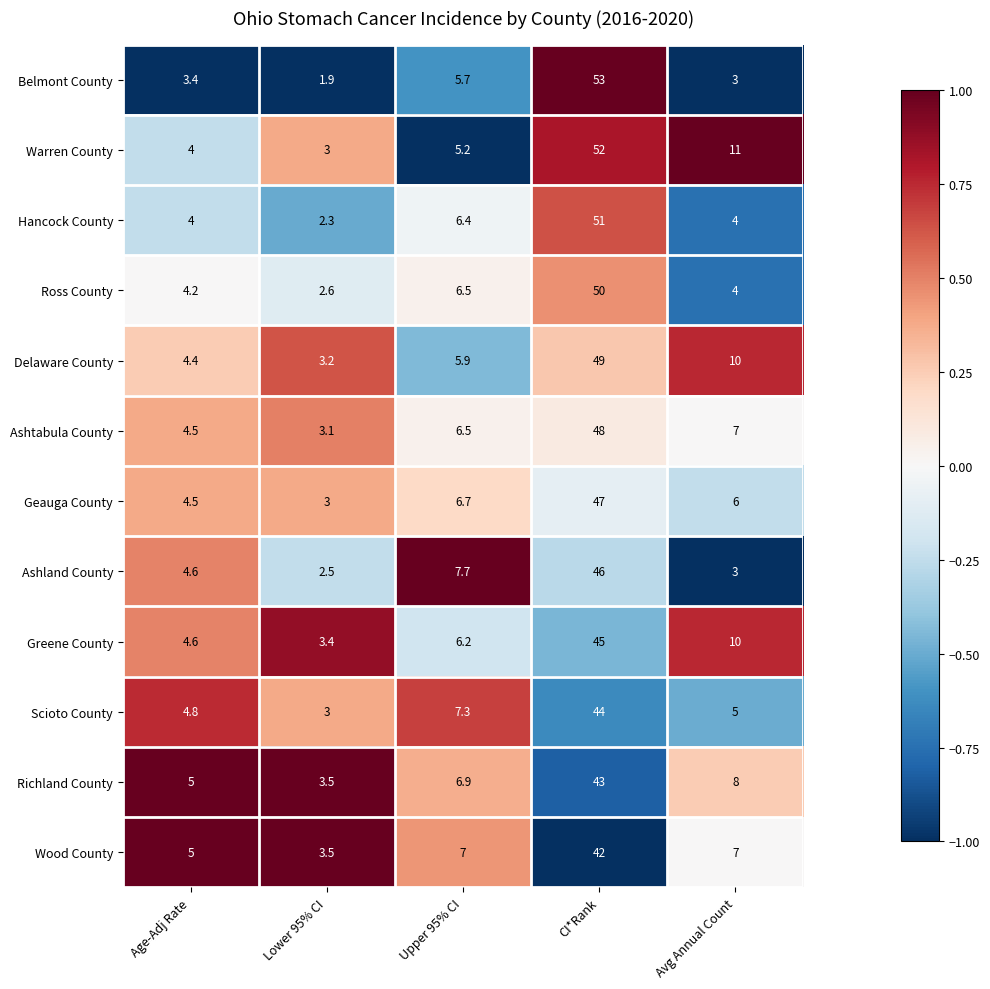

True or false: Belmont County has a value of 3.0 at Avg Annual Count.

True